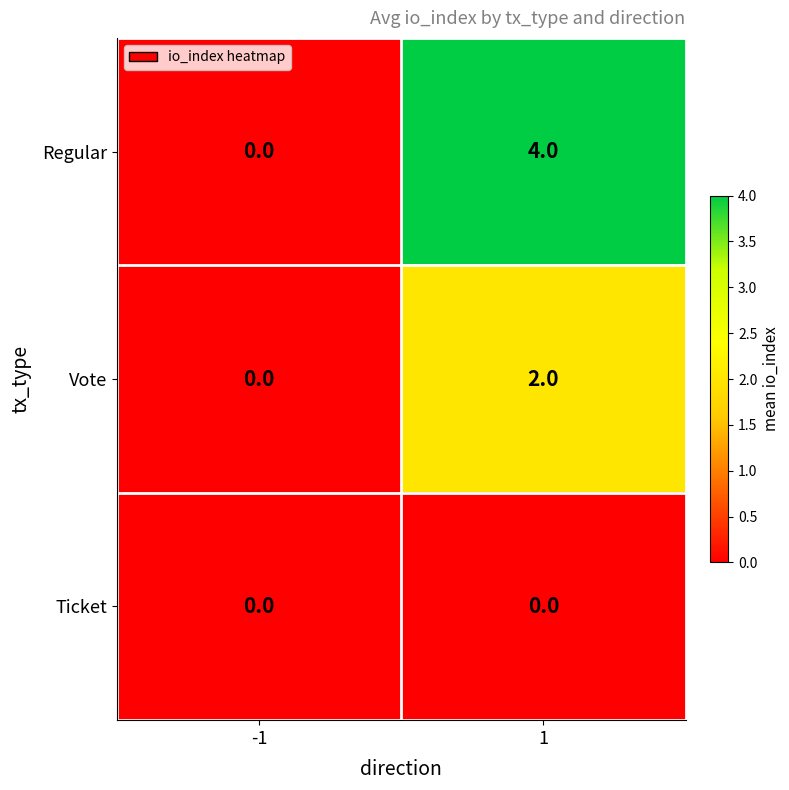

At how many categories does at least one series exceed 3?

1